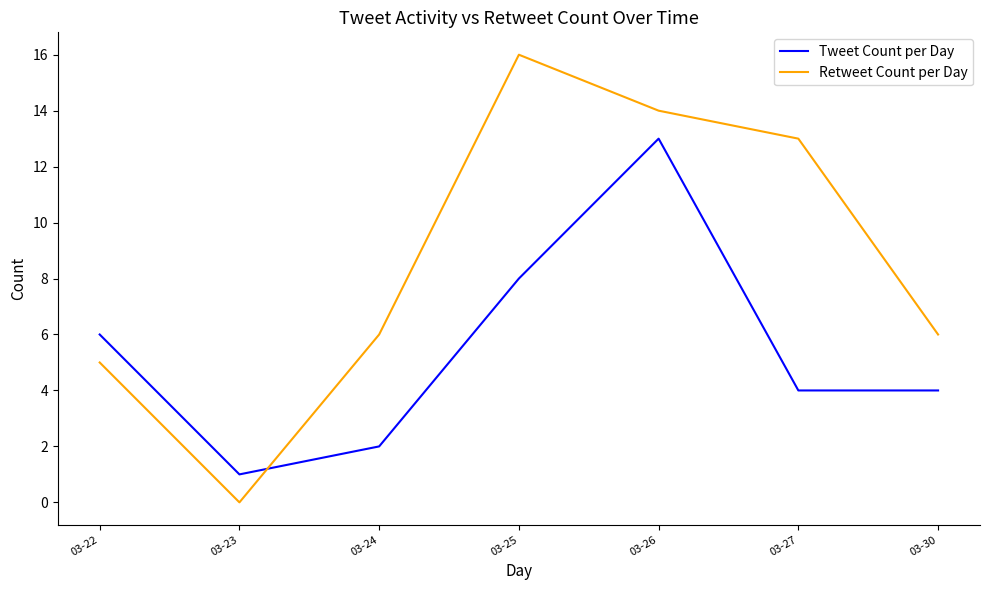

What is the difference between the second highest and minimum values in the Retweet Count per Day series?

14